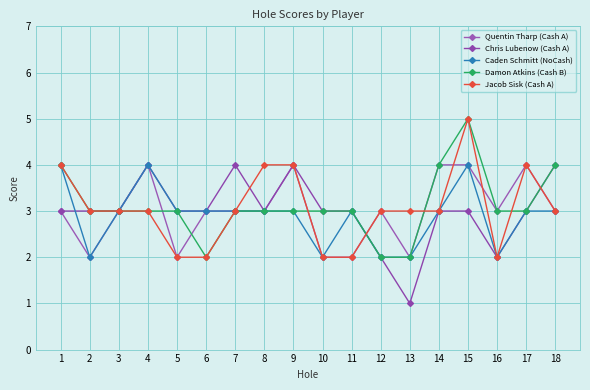

Is it true that Quentin Tharp (Cash A) equals 3 at 7?

True